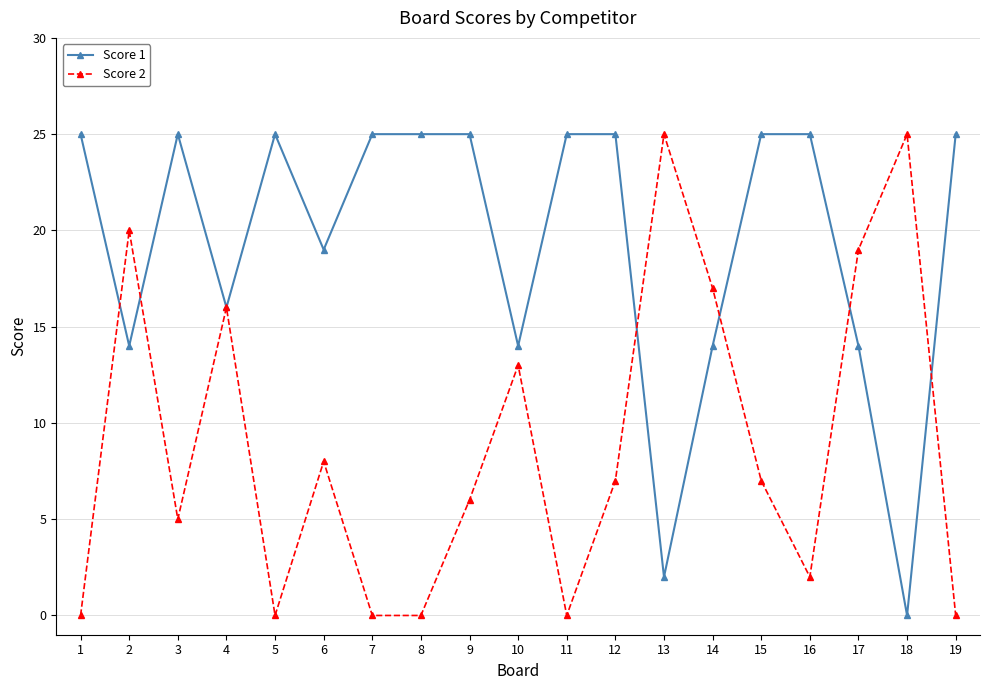

Where is the first local minimum for Score 1?

2